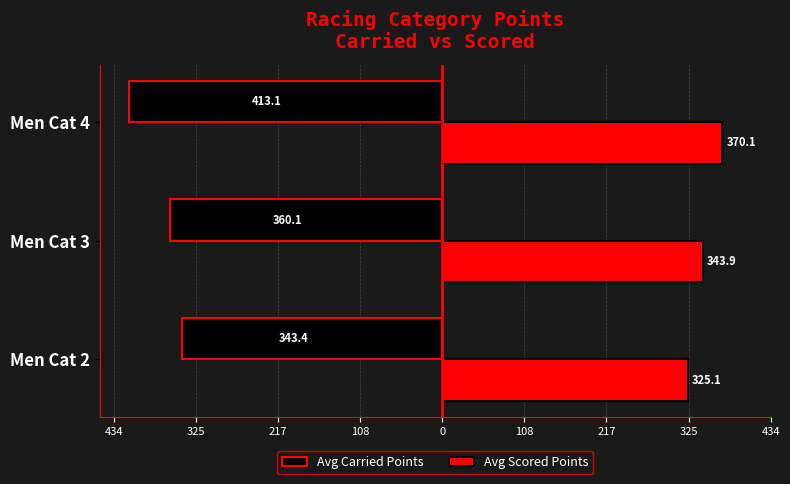

What are all the series names shown in the legend?

Avg Carried Points, Avg Scored Points